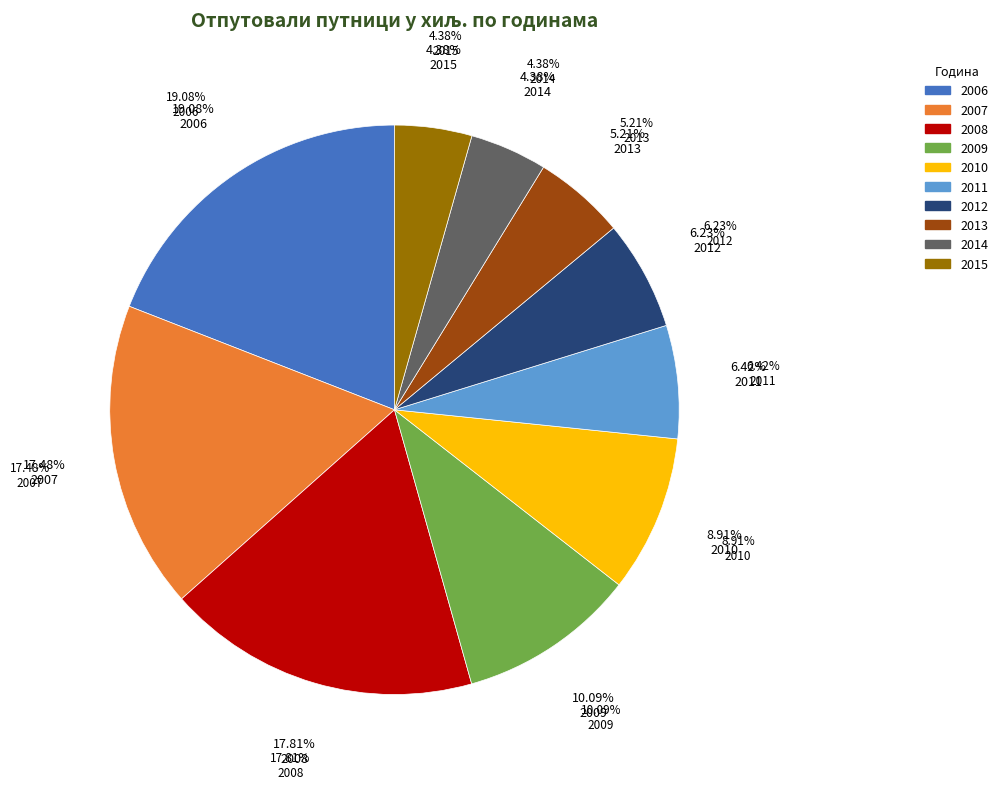

What percentage is the 2015 slice, to the nearest percent?

4%